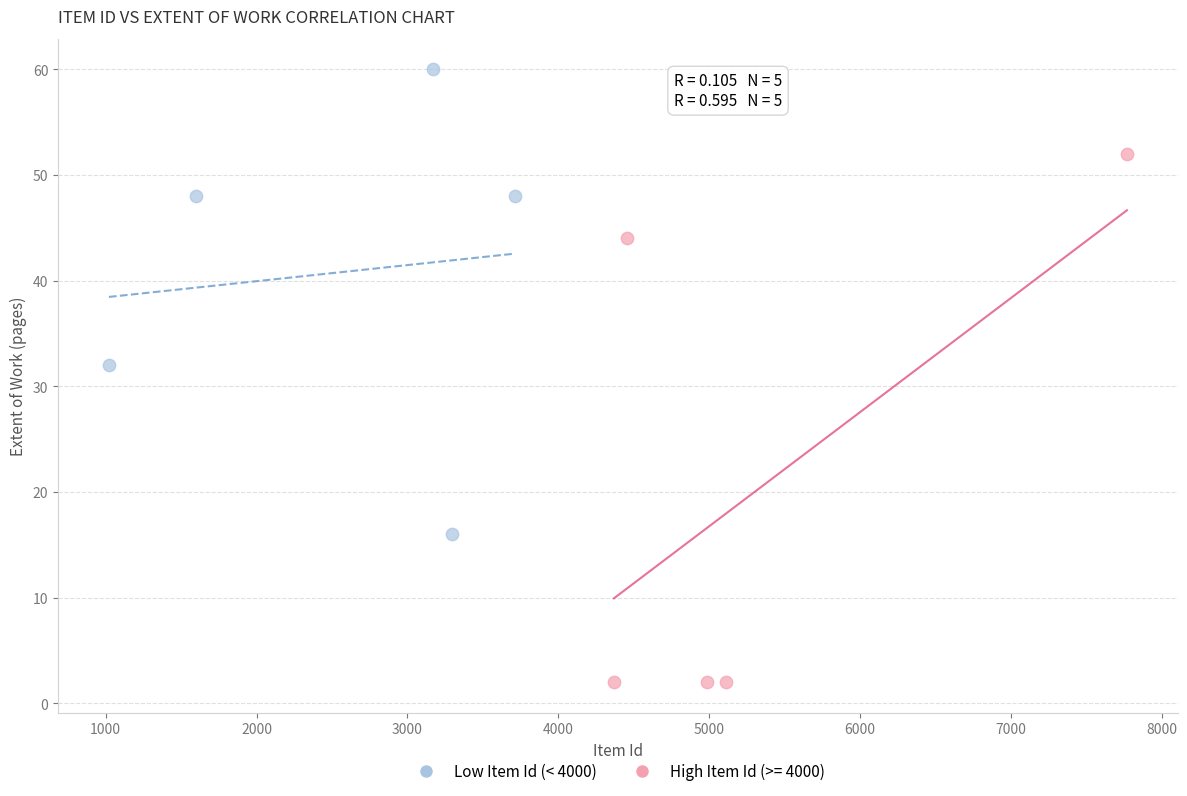

Which series contains the highest Y value?

Low Item Id (< 4000)